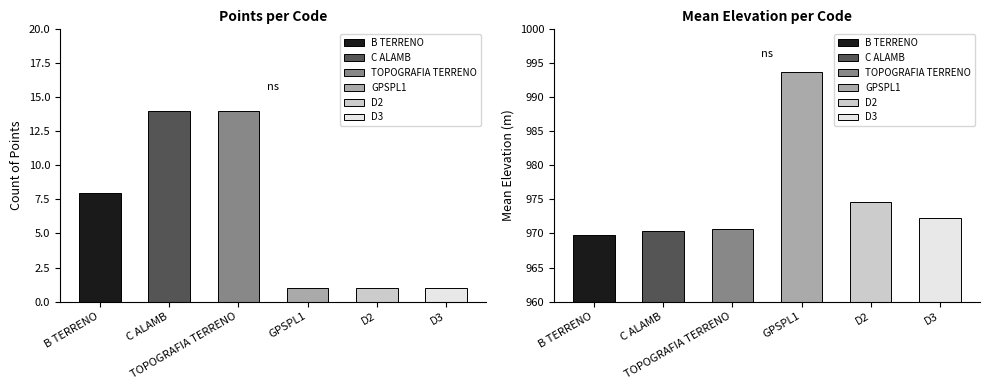

Which series has the widest spread of values?

Count